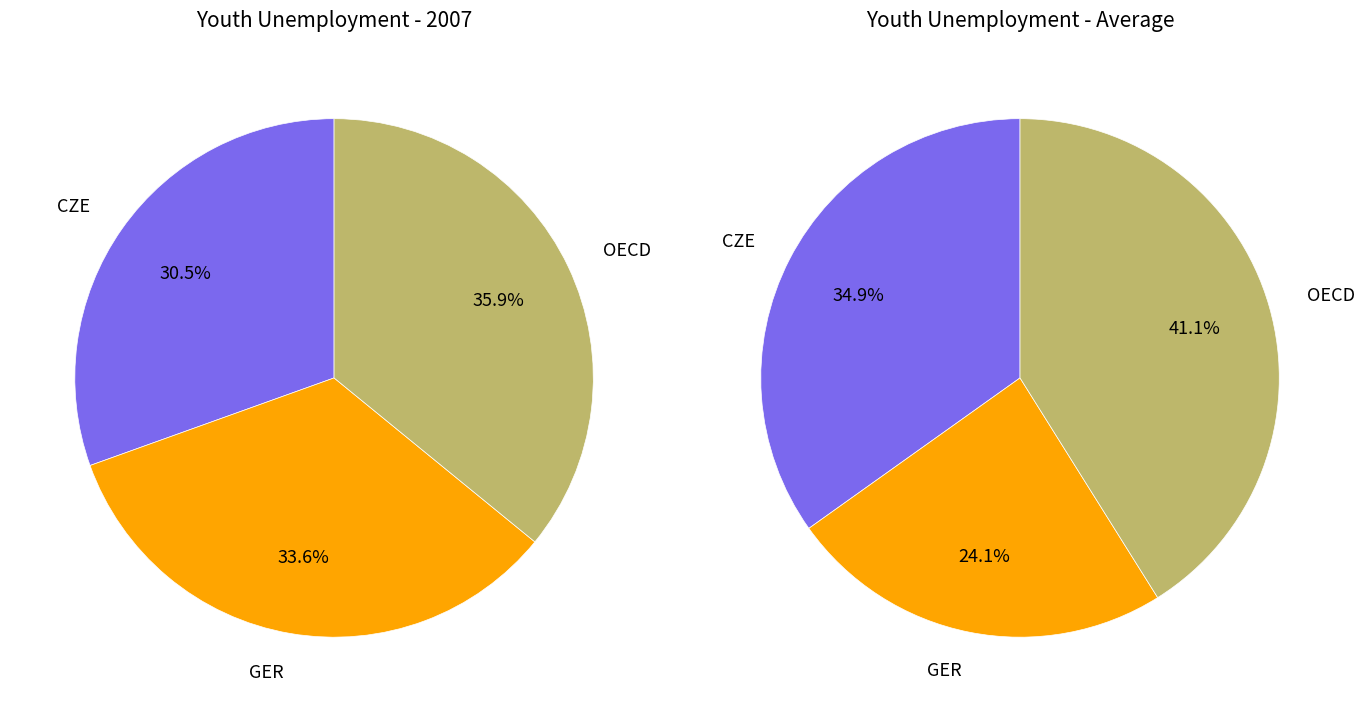

What percentage is the 2 slice, to the nearest percent?

36%